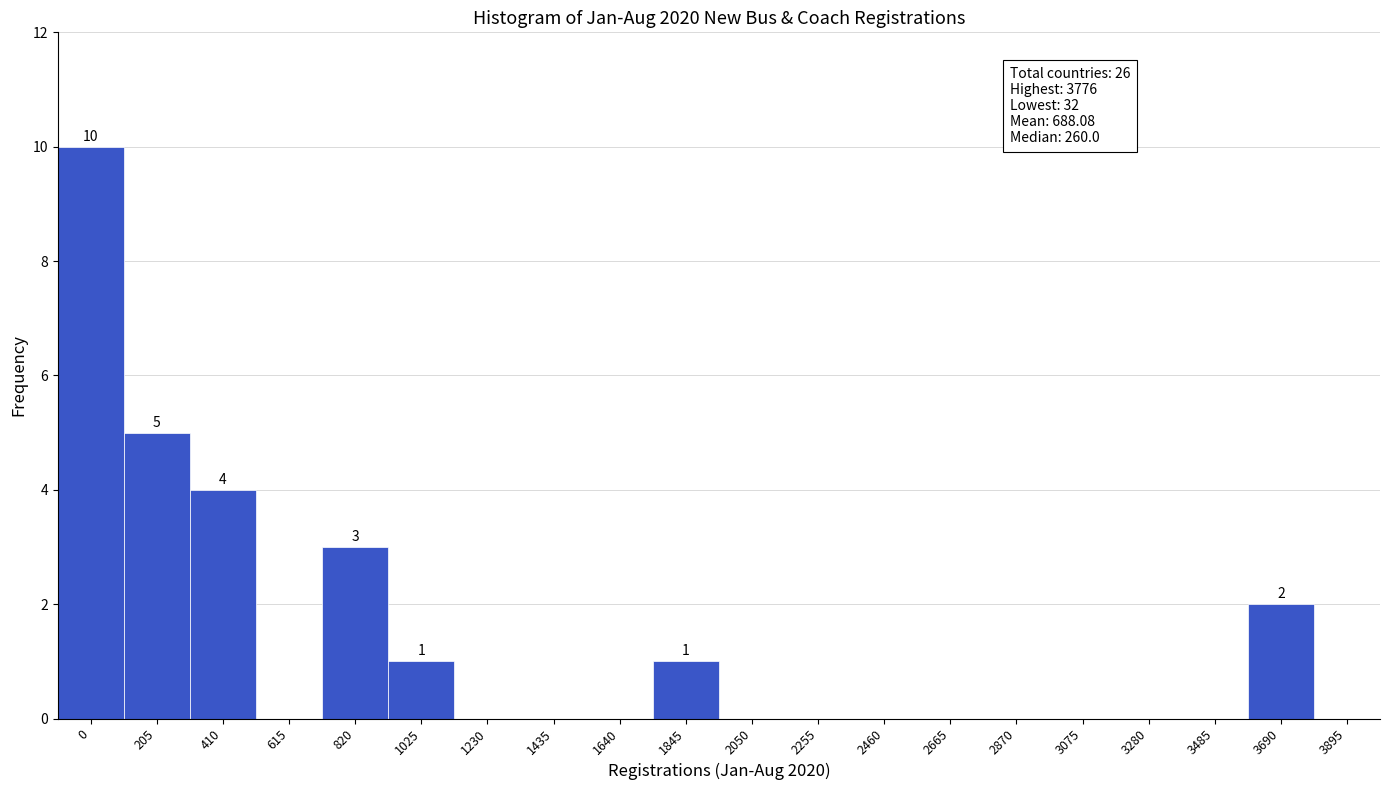

Reading left to right, transcribe all the data shown in this chart.

0=10	205=5	410=4	615=0	820=3	1025=1	1230=0	1435=0	1640=0	1845=1	2050=0	2255=0	2460=0	2665=0	2870=0	3075=0	3280=0	3485=0	3690=2	3895=0